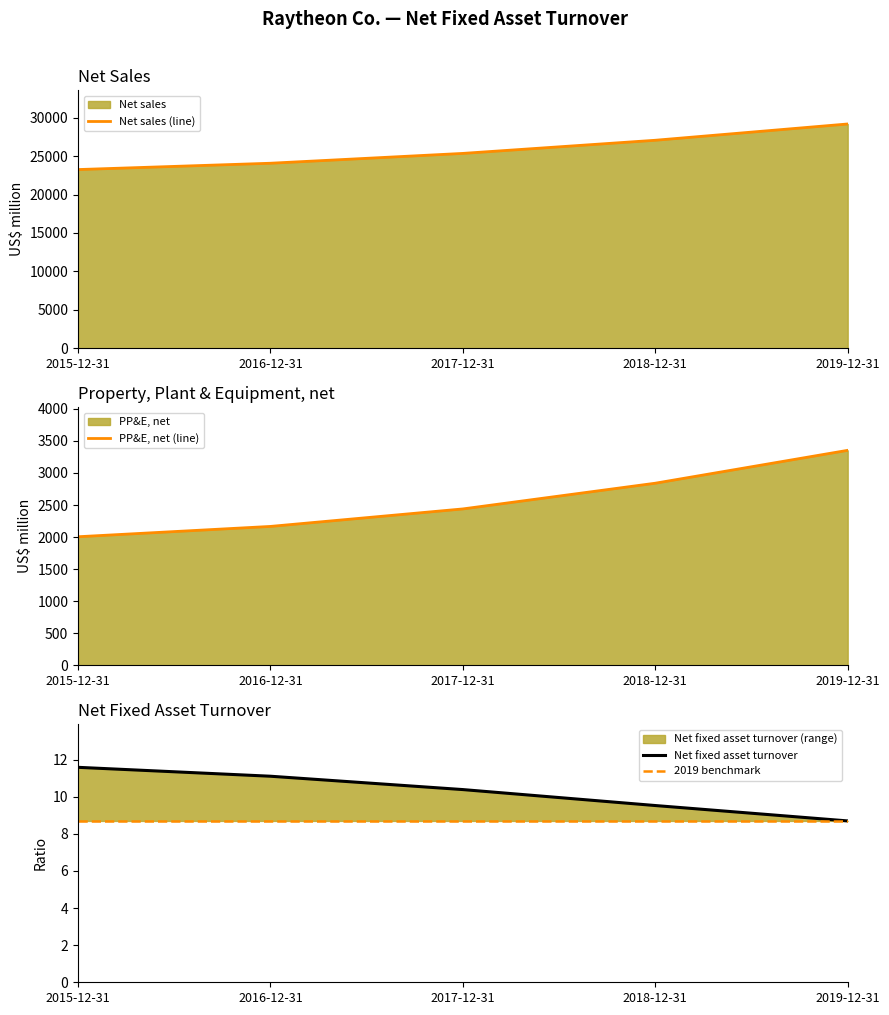

Between 2016-12-31 and 2019-12-31, which series saw the biggest shift?

Net sales (line)